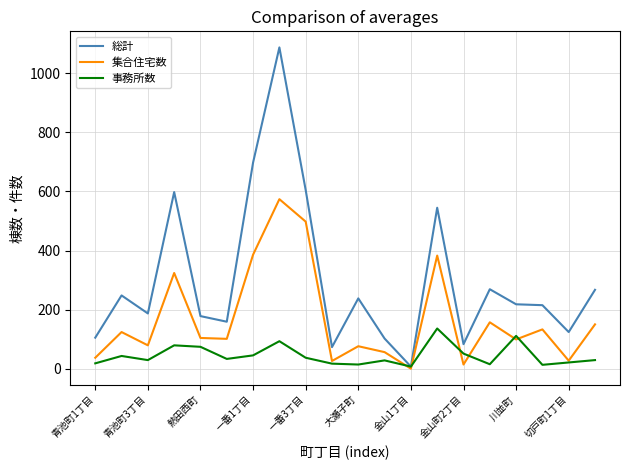

Rank the series by their average value, from highest to lowest.

総計, 集合住宅数, 事務所数